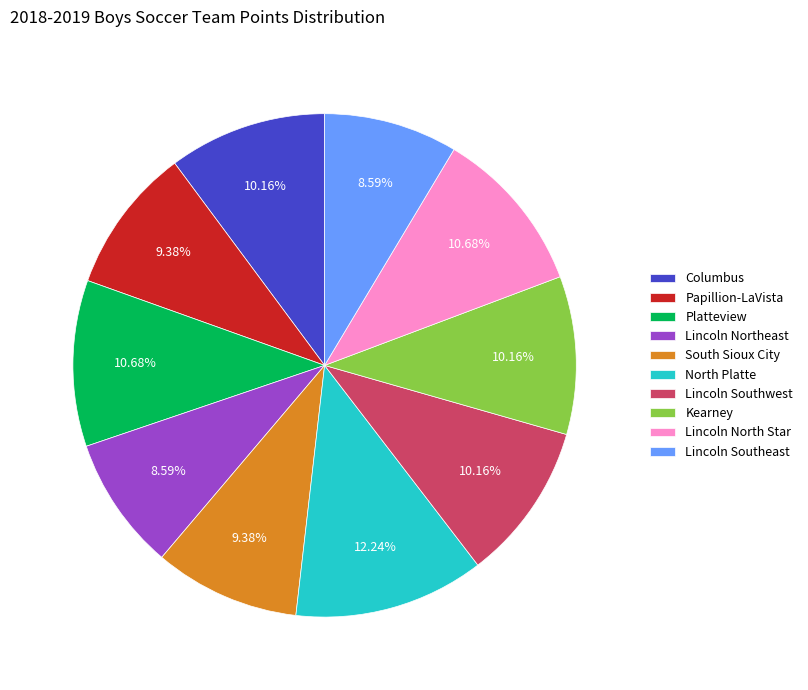

To the nearest percent, what percentage of the pie is Lincoln Southwest?

10%